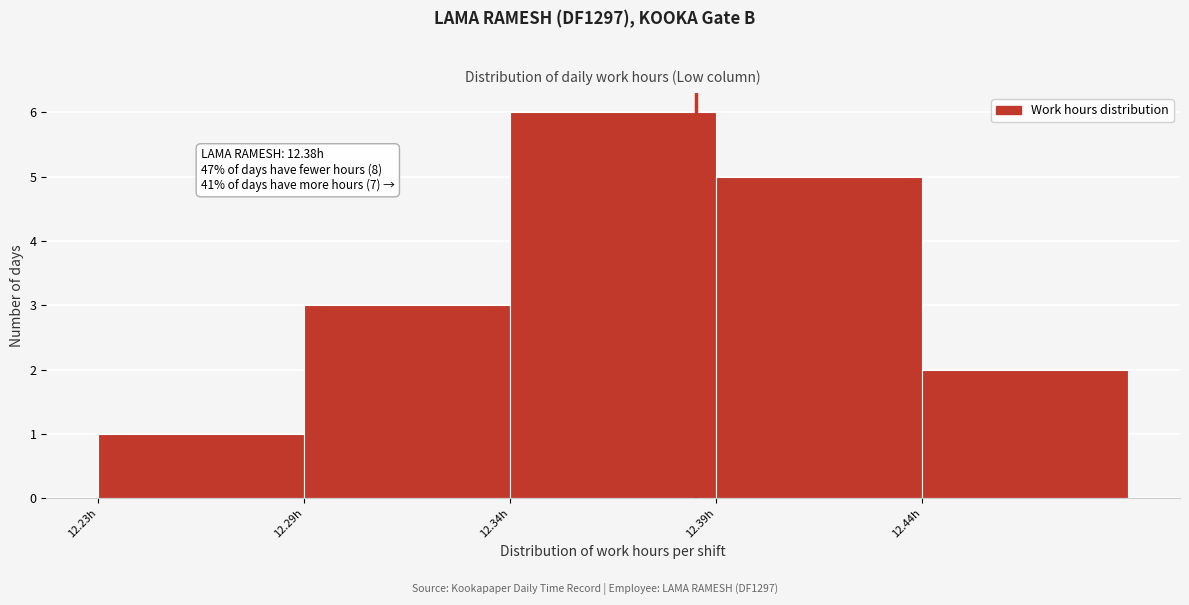

Reading right to left, list all the values displayed in this chart.

12.44h=2	12.39h=5	12.34h=6	12.29h=3	12.23h=1